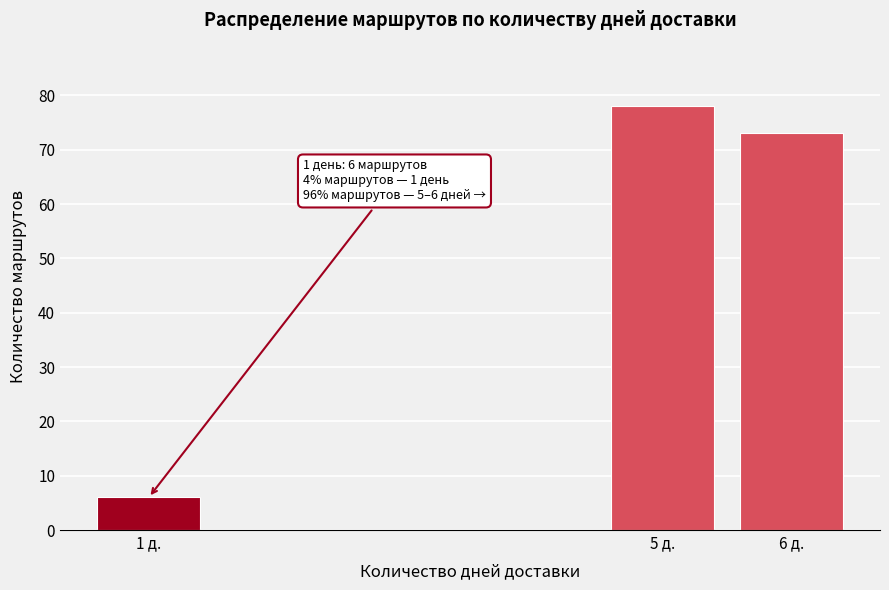

Reading left to right, extract all data points from this chart.

1 д.=6	5 д.=78	6 д.=73